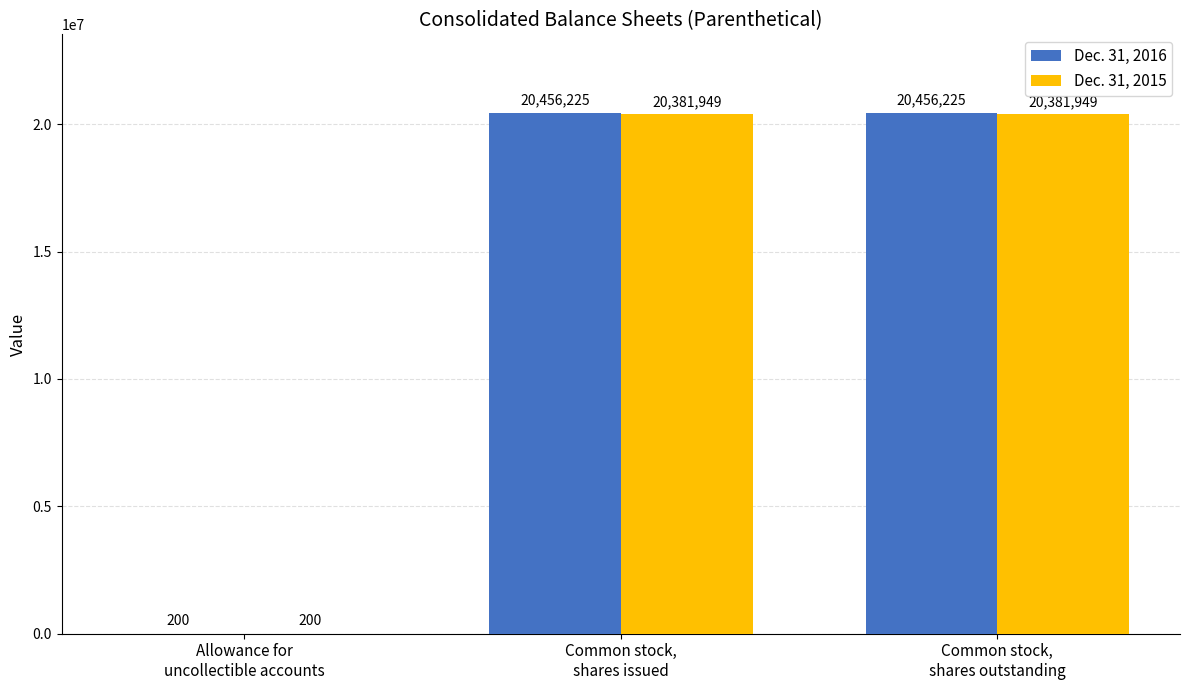

The value of Dec. 31, 2016 at Allowance for
uncollectible accounts is 200. True or false?

True